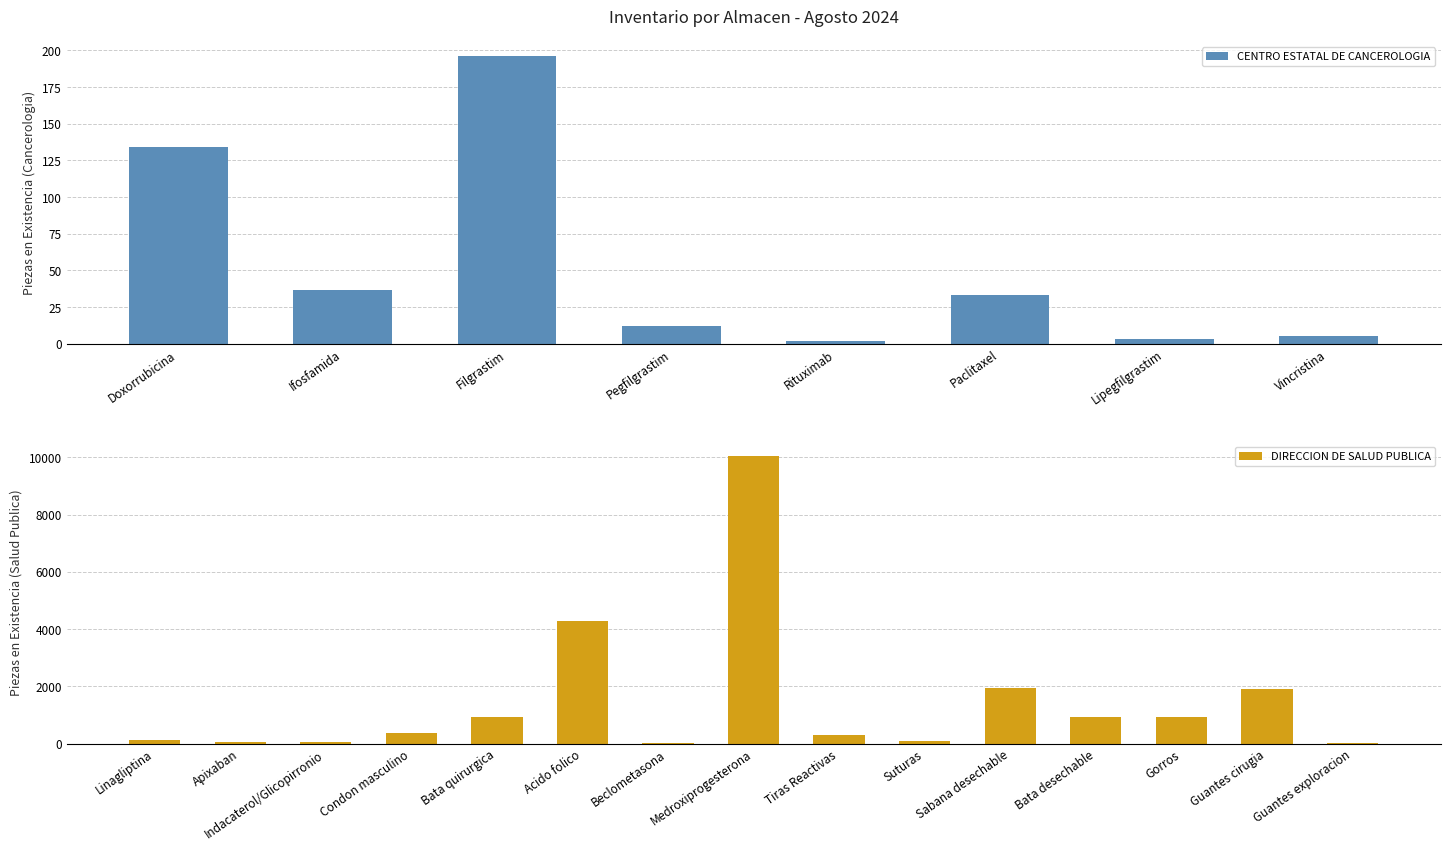

What is the label of the 8th bar from the right?

Doxorrubicina(5)